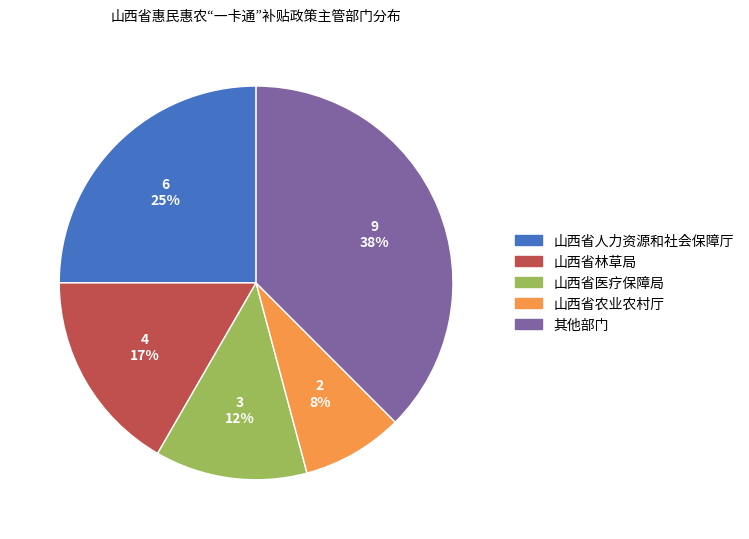

To the nearest percent, what is the average slice percentage?

20%